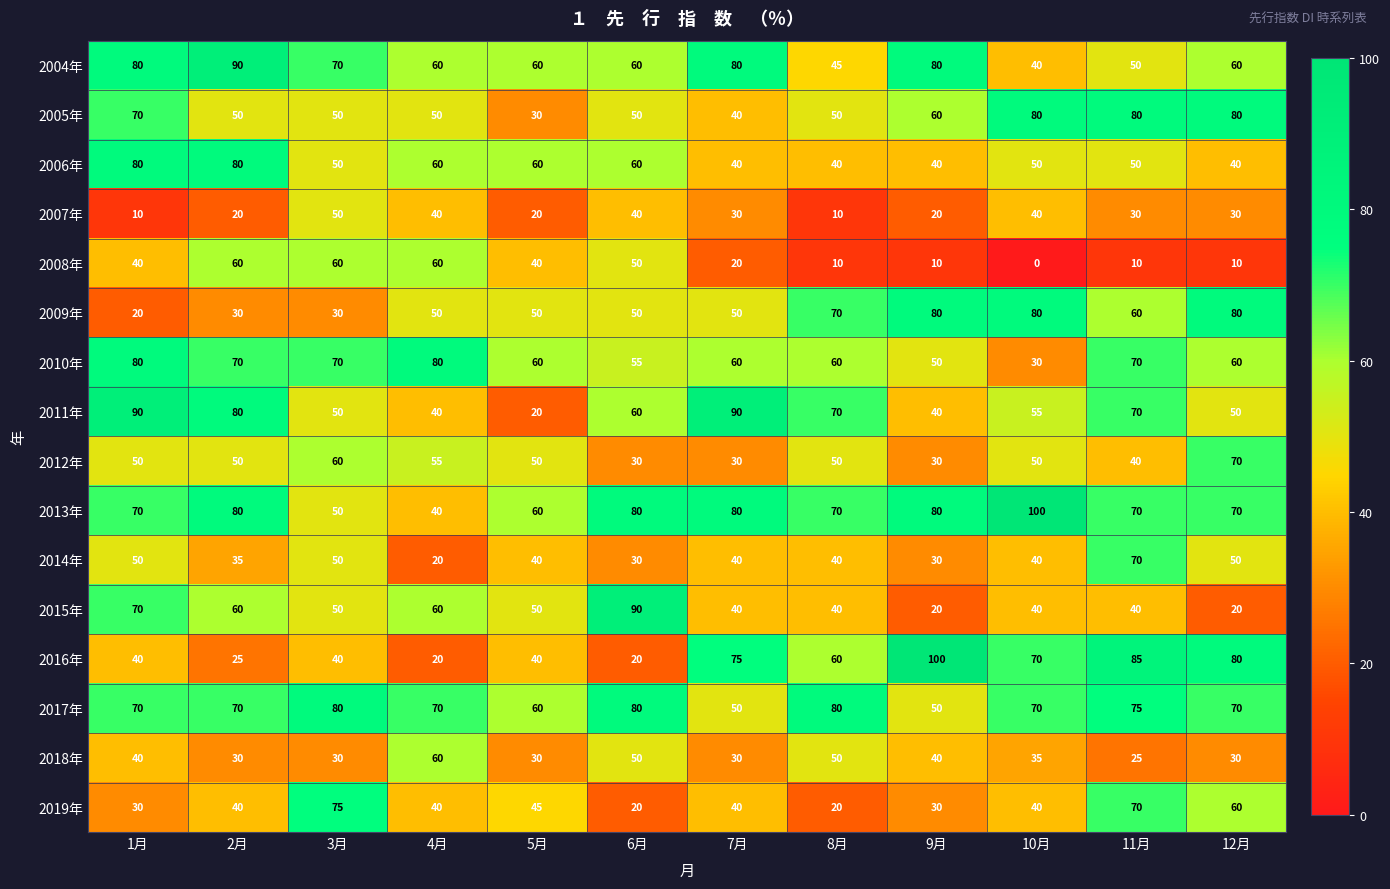

True or false: 2005年 has a value of 80 at 10月.

True